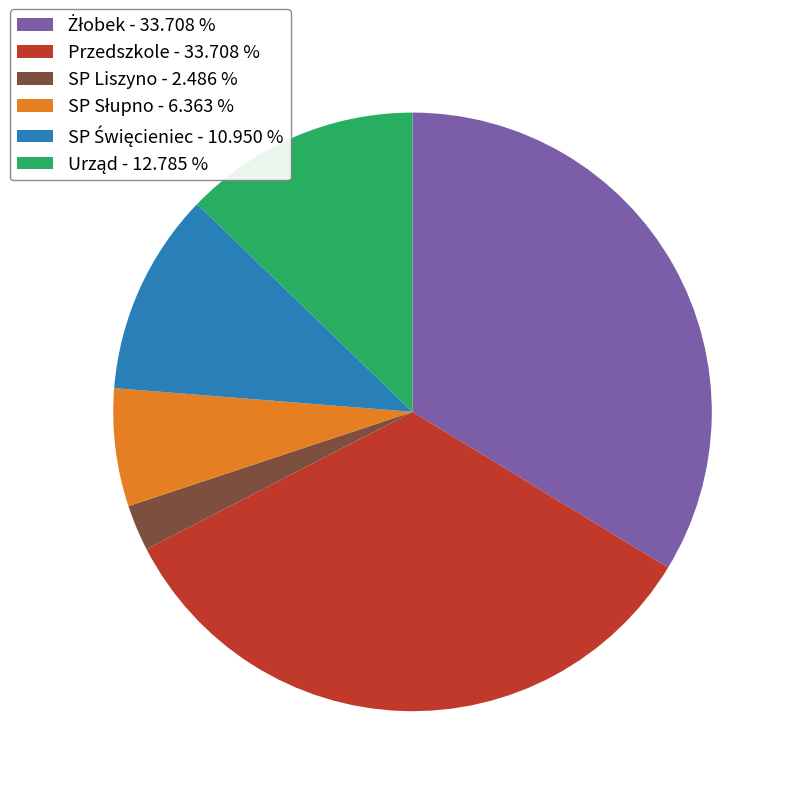

What is the smallest slice in the pie chart?

SP Liszyno